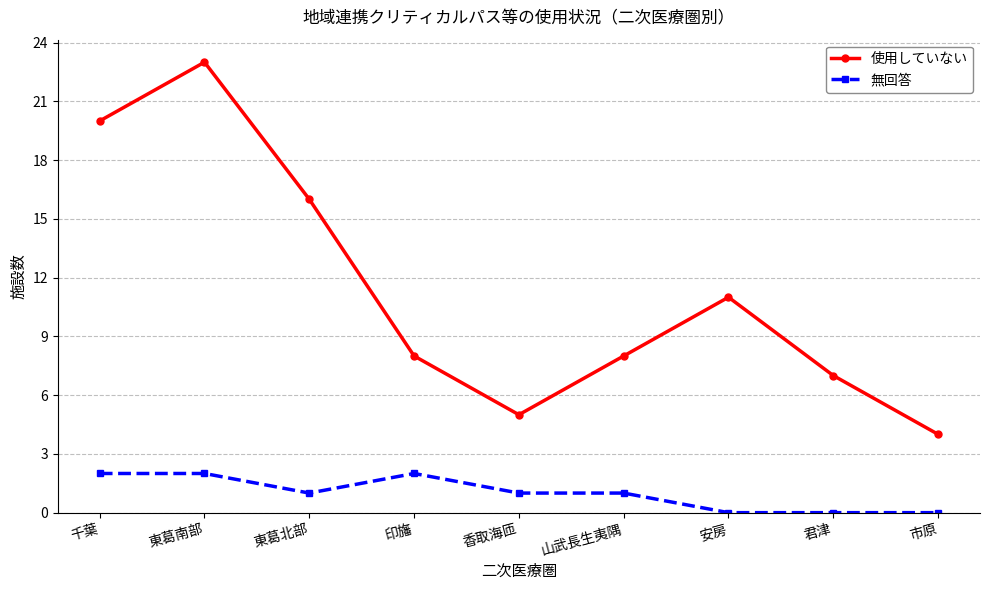

Rank the series by their average value, from highest to lowest.

使用していない, 無回答